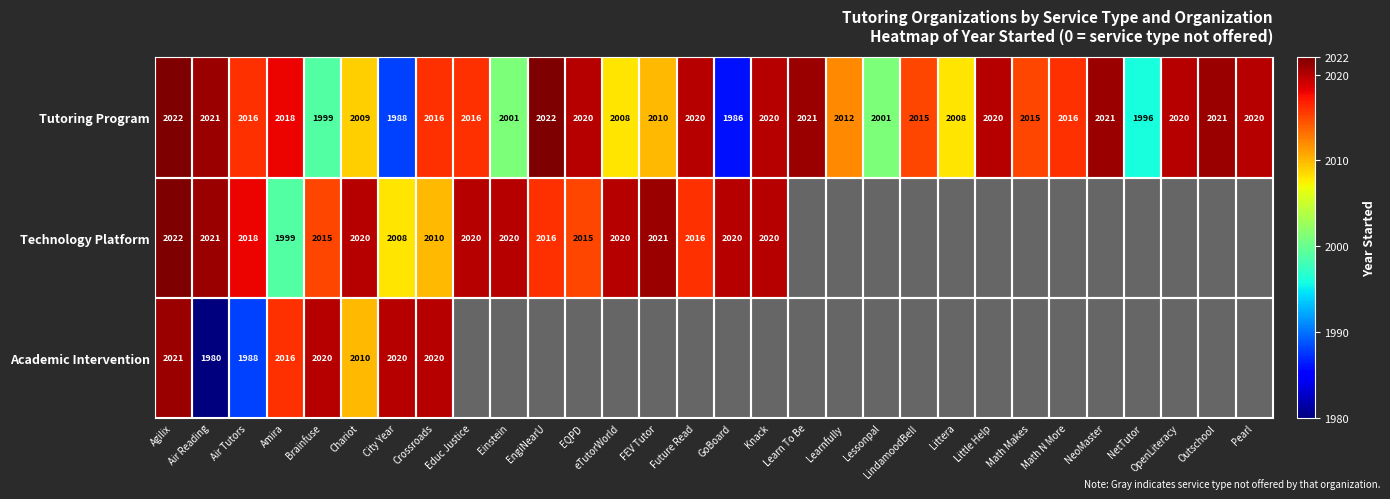

At which category is the sum across all series the highest?

Agilix